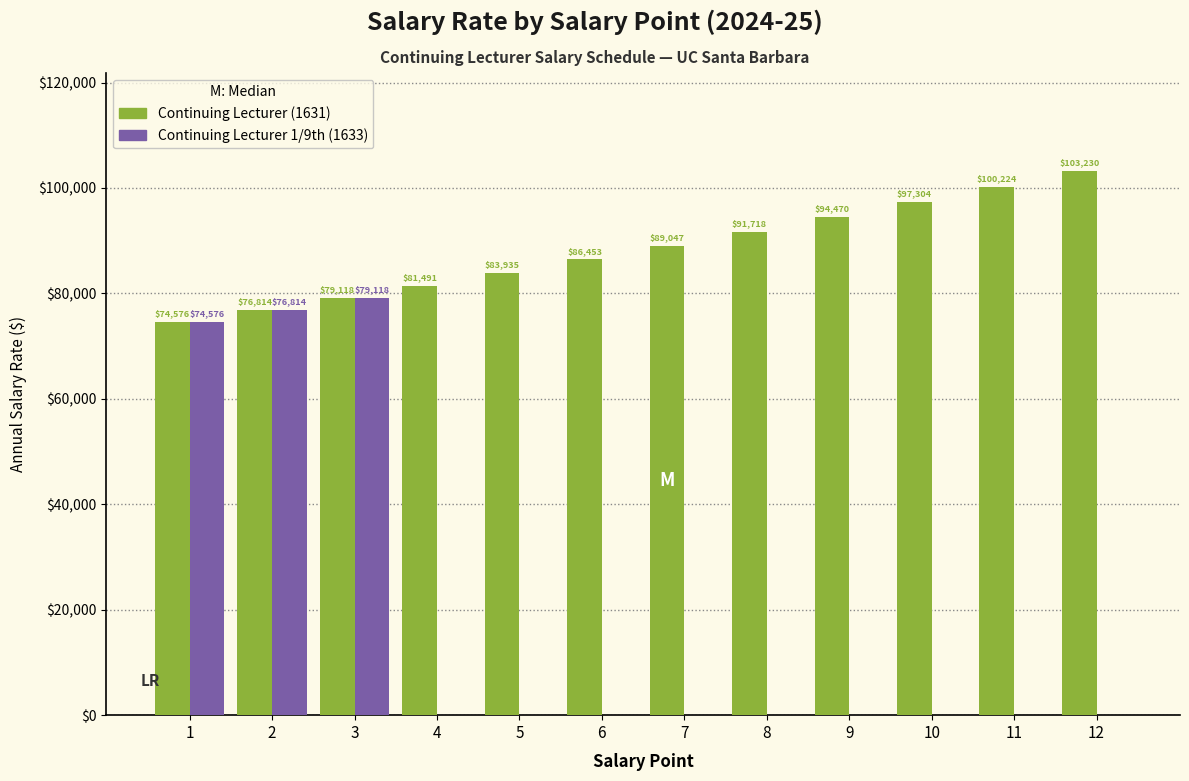

True or false: Continuing Lecturer (1631) has a value of 94470 at 9.

True